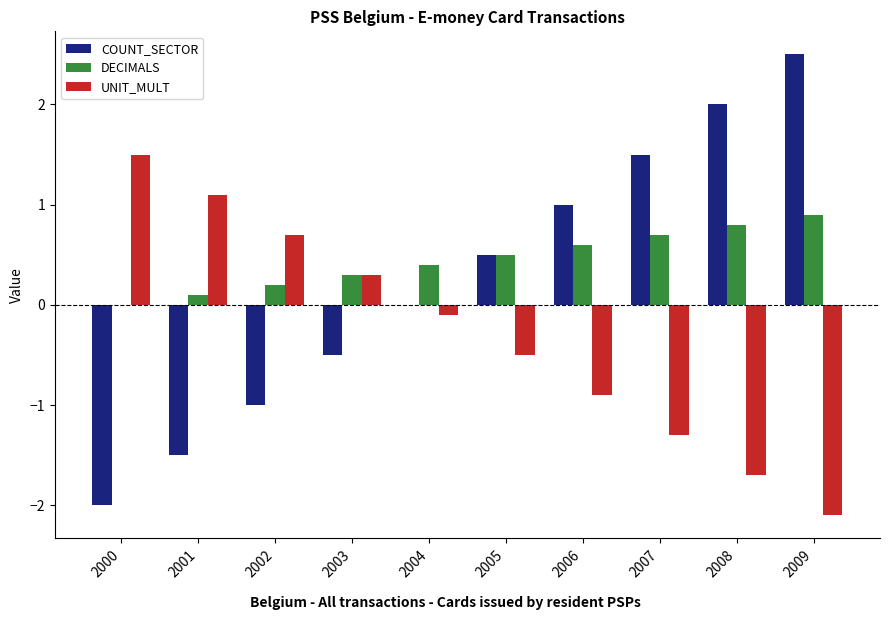

The value of COUNT_SECTOR at 2006 is 0.7. True or false?

False